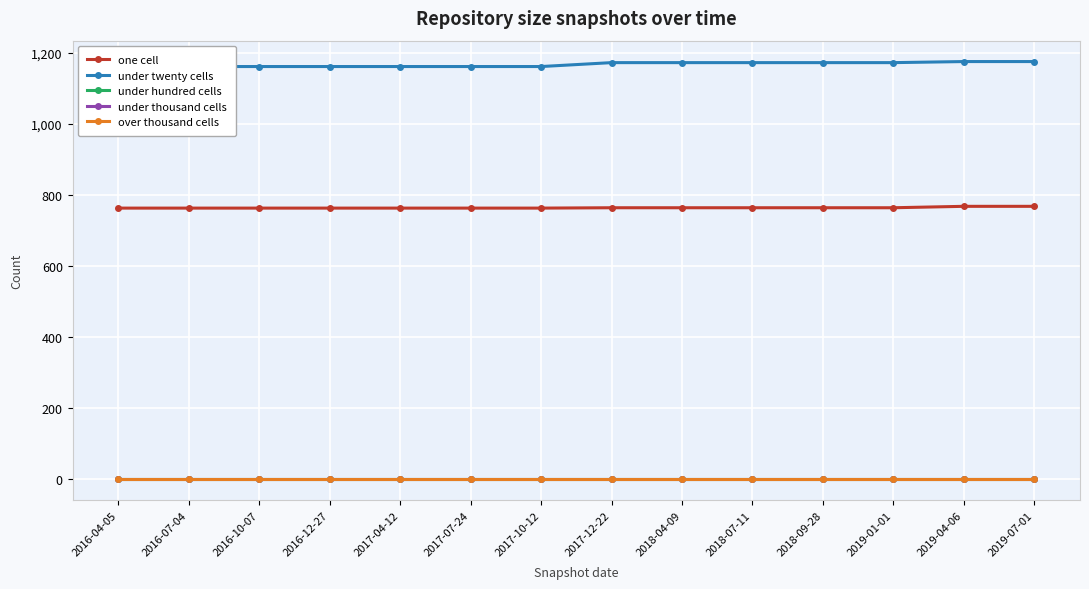

How many lines are shown in the chart?

5